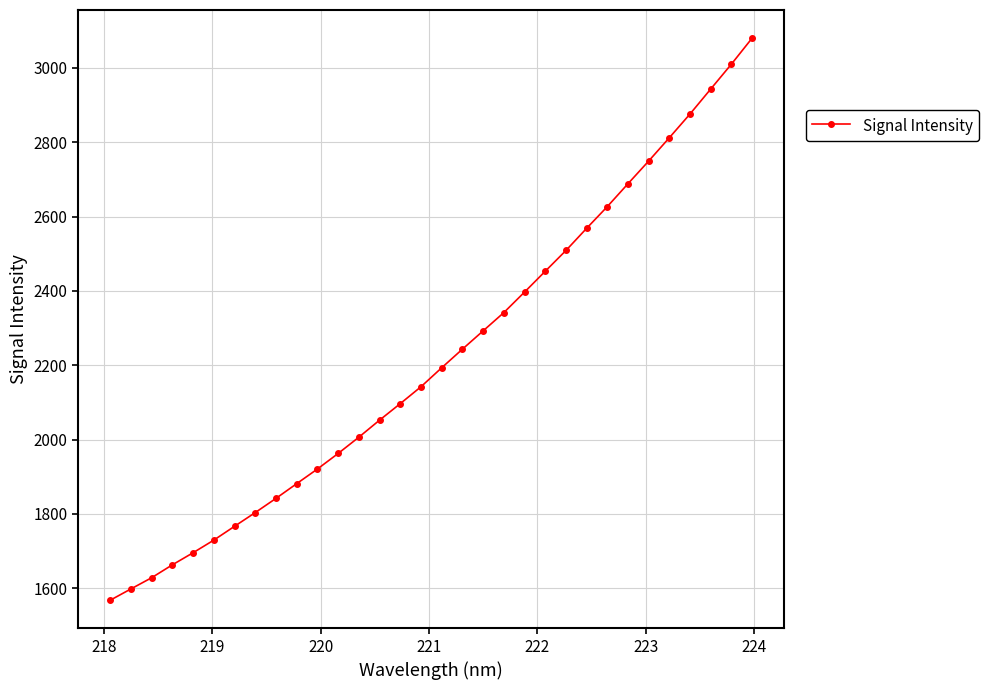

What is the minimum value shown in the chart?

1568.0